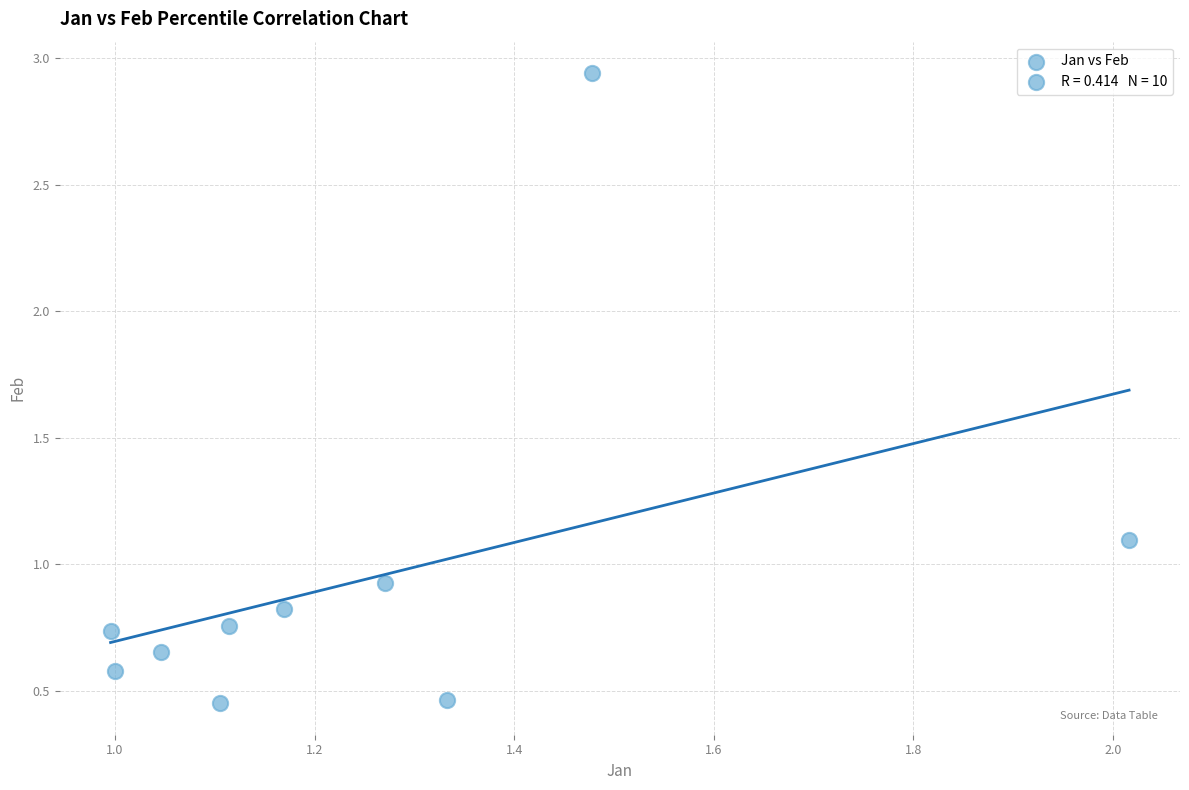

What is the average X value?

1.3